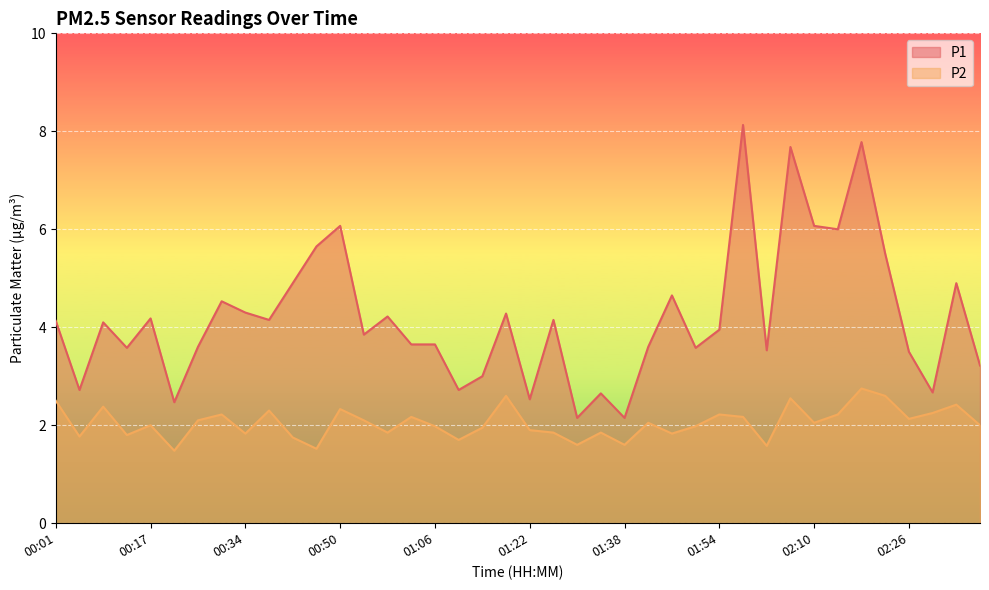

Reading left to right, extract all data points from this chart.

P1: 00:01=4.1	00:05=2.7	00:09=4.1	00:13=3.6	00:17=4.2	00:21=2.5	00:26=3.6	00:30=4.5	00:34=4.3	00:38=4.2	00:42=4.9	00:46=5.7	00:50=6.1	00:54=3.9	00:58=4.2	01:02=3.6	01:06=3.6	01:10=2.7	01:14=3.0	01:18=4.3	01:22=2.5	01:26=4.2	01:30=2.1	01:34=2.6	01:38=2.1	01:42=3.6	01:46=4.7	01:50=3.6	01:54=4.0	01:58=8.1	02:02=3.5	02:06=7.7	02:10=6.1	02:14=6.0	02:18=7.8	02:22=5.5	02:26=3.5	02:30=2.7	02:34=4.9	02:38=3.2
P2: 00:01=2.5	00:05=1.8	00:09=2.4	00:13=1.8	00:17=2.0	00:21=1.5	00:26=2.1	00:30=2.2	00:34=1.8	00:38=2.3	00:42=1.8	00:46=1.5	00:50=2.3	00:54=2.1	00:58=1.9	01:02=2.2	01:06=2.0	01:10=1.7	01:14=1.9	01:18=2.6	01:22=1.9	01:26=1.9	01:30=1.6	01:34=1.9	01:38=1.6	01:42=2.0	01:46=1.8	01:50=2.0	01:54=2.2	01:58=2.2	02:02=1.6	02:06=2.5	02:10=2.0	02:14=2.2	02:18=2.8	02:22=2.6	02:26=2.1	02:30=2.2	02:34=2.4	02:38=2.0